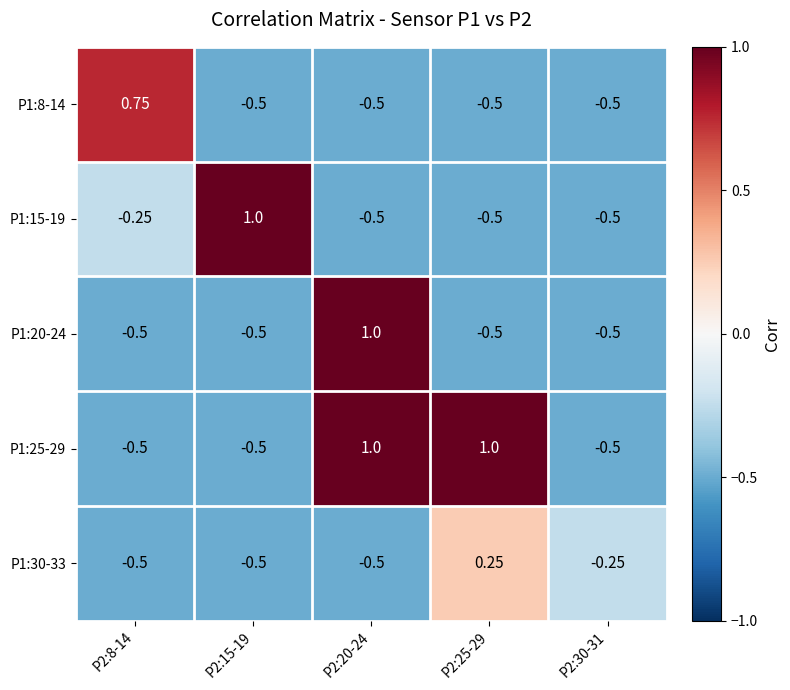

At how many categories does at least one series exceed 0?

4